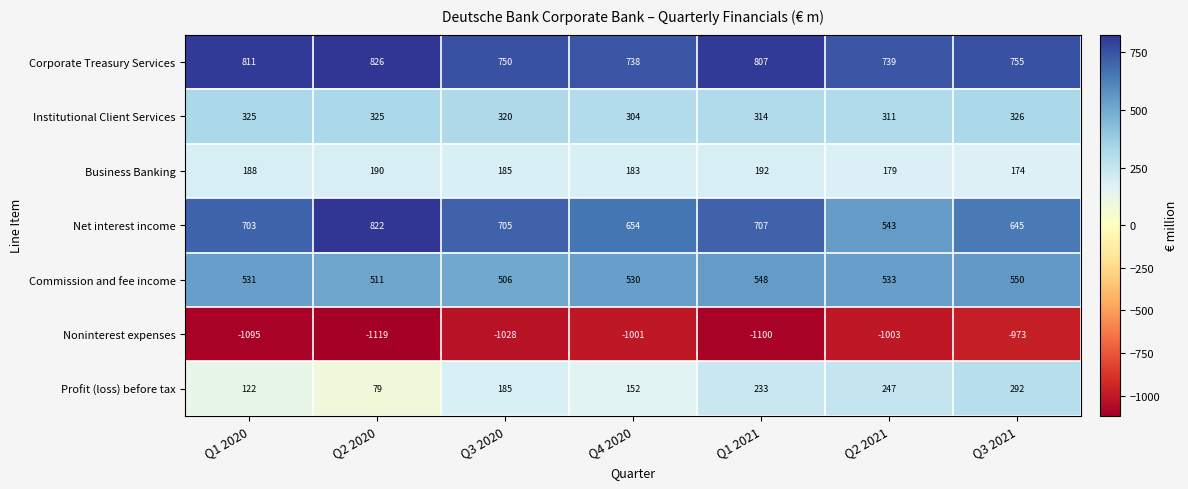

Which series changed the most between Q3 2020 and Q1 2021?

Noninterest expenses